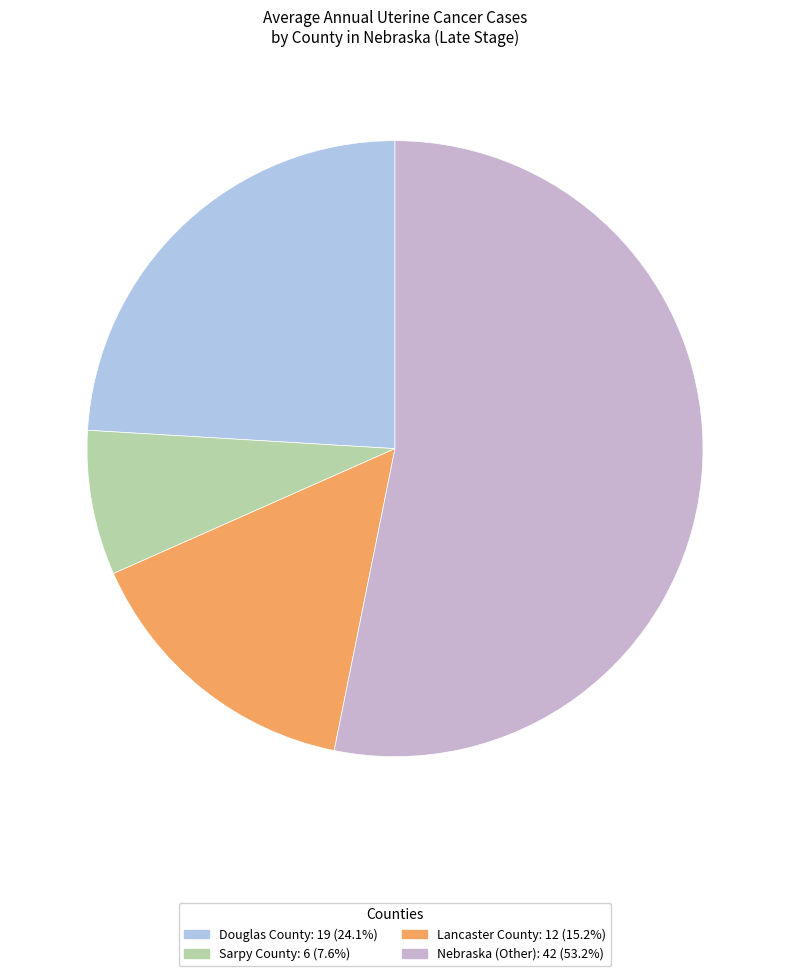

How many slices are in this pie chart?

4